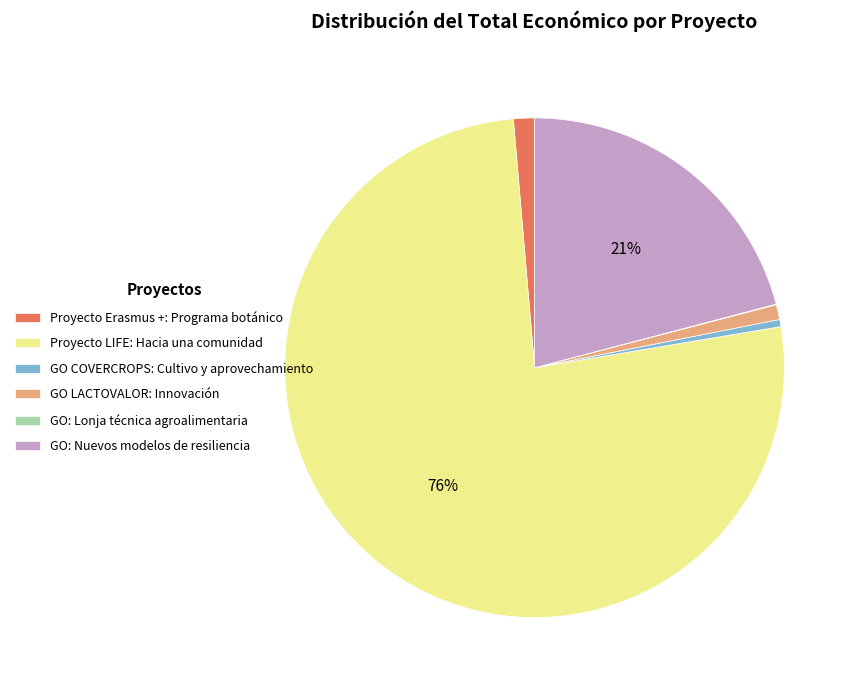

True or false: GO COVERCROPS: Cultivo y aprovechamiento accounts for 0% of the total.

True